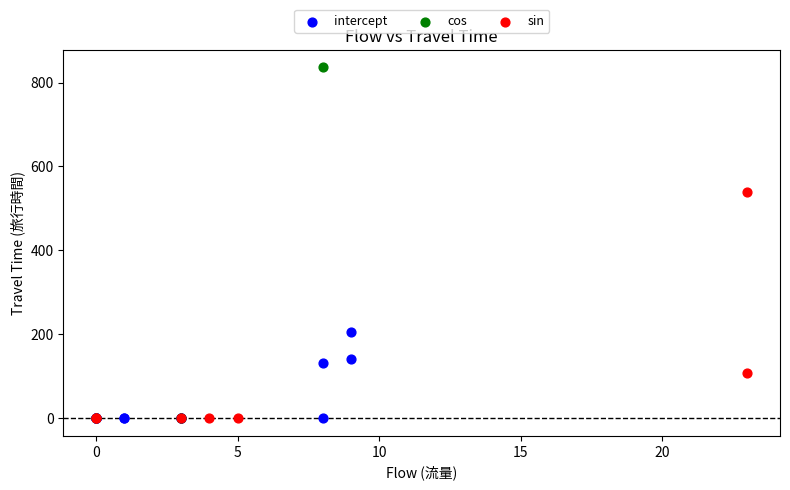

Which series reaches the maximum Y coordinate?

cos